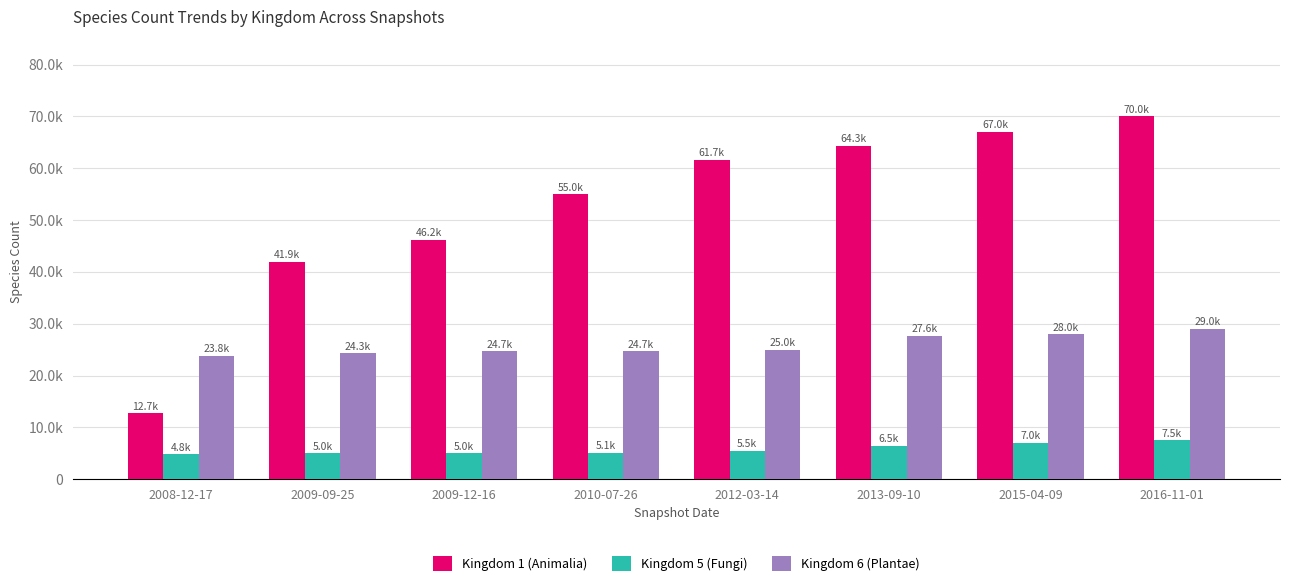

List the series in order of their overall mean, highest first.

Kingdom 1 (Animalia), Kingdom 6 (Plantae), Kingdom 5 (Fungi)